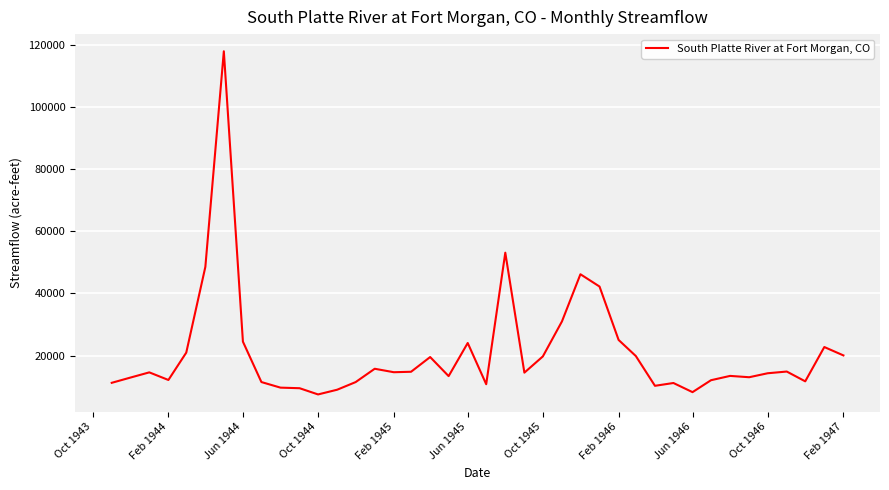

Does the chart display data point markers on the line(s)?

No